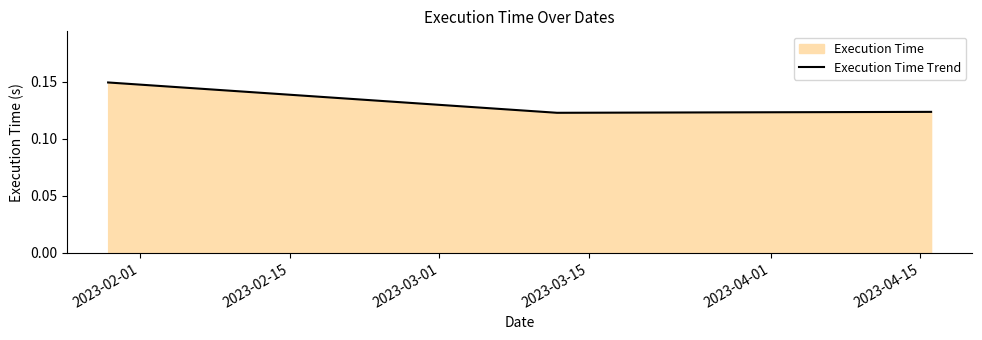

How many values are between 0 and 1?

3